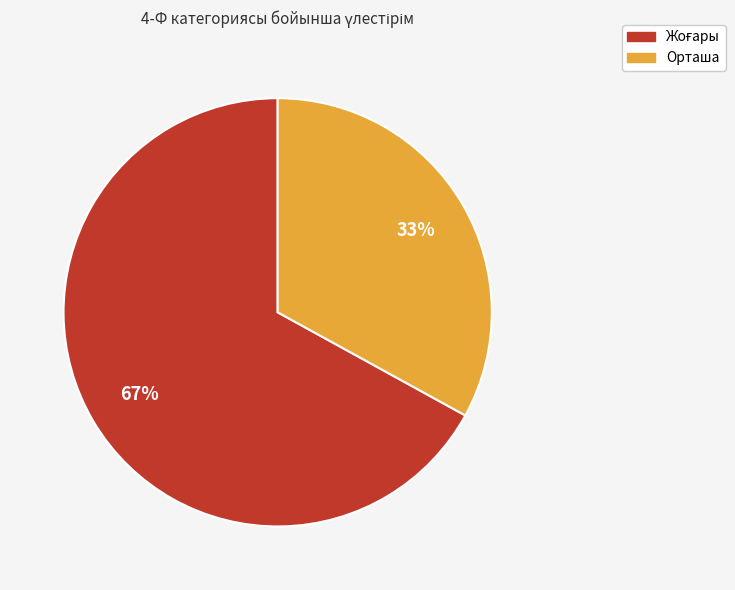

How many slices are in this pie chart?

2